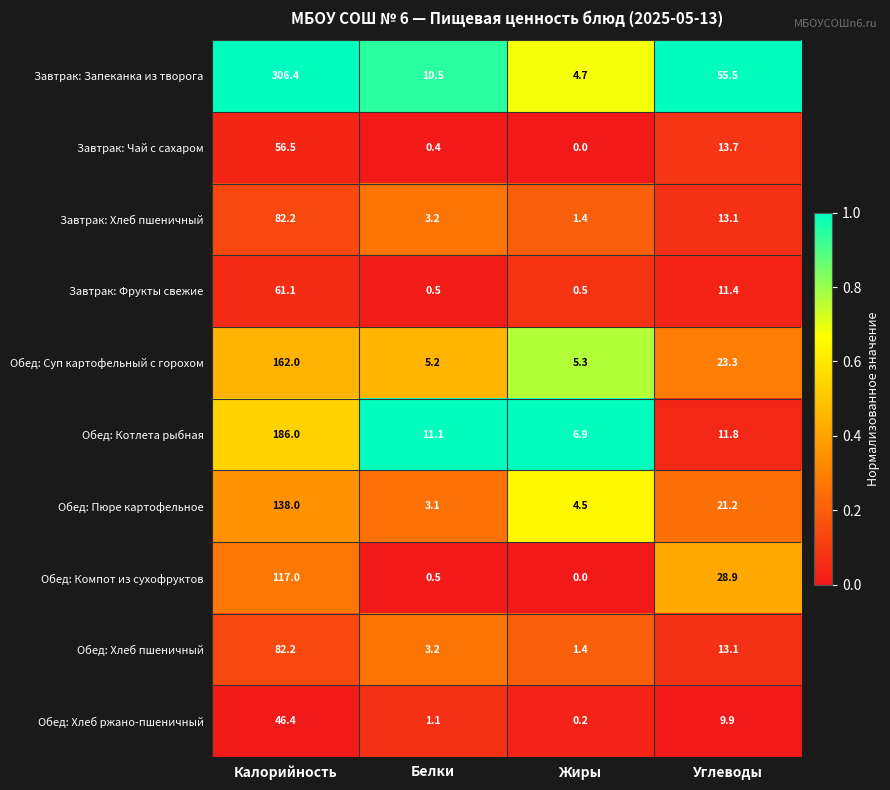

Which series changed the most between Белки and Жиры?

Завтрак: Запеканка из творога